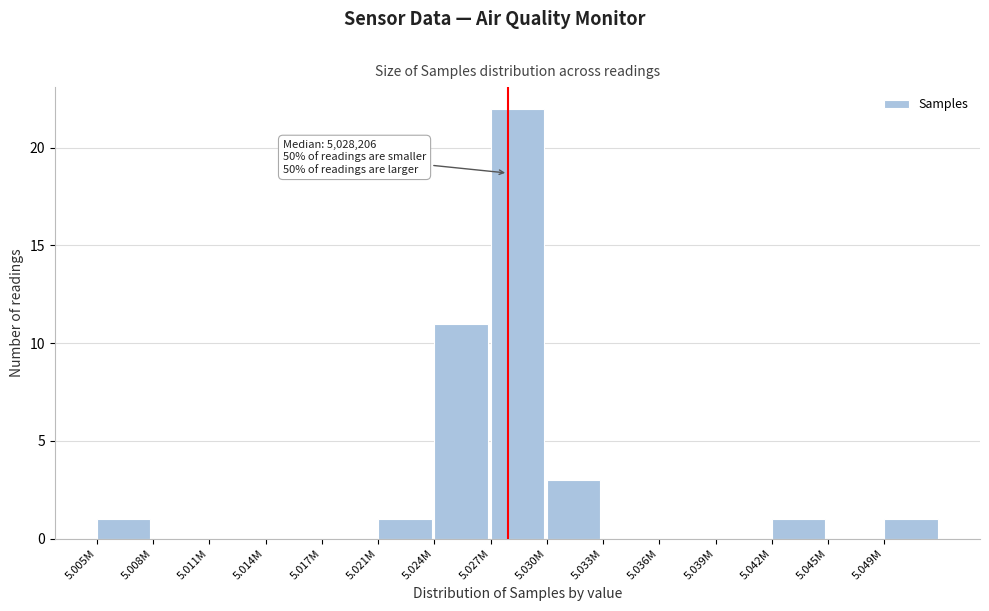

Reading left to right, extract all data points from this chart.

5.005M=1	5.008M=0	5.011M=0	5.014M=0	5.017M=0	5.021M=1	5.024M=11	5.027M=22	5.030M=3	5.033M=0	5.036M=0	5.039M=0	5.042M=1	5.045M=0	5.049M=1